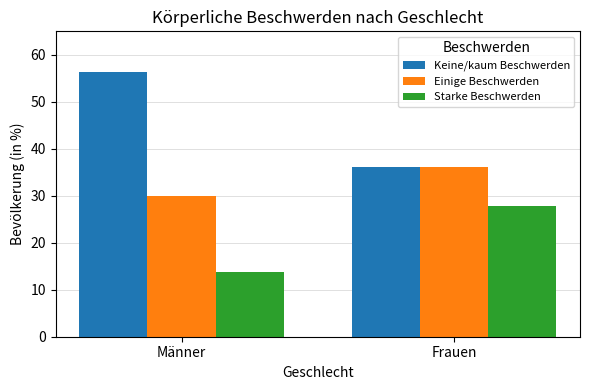

What is the sum of all Einige Beschwerden values?

66.2